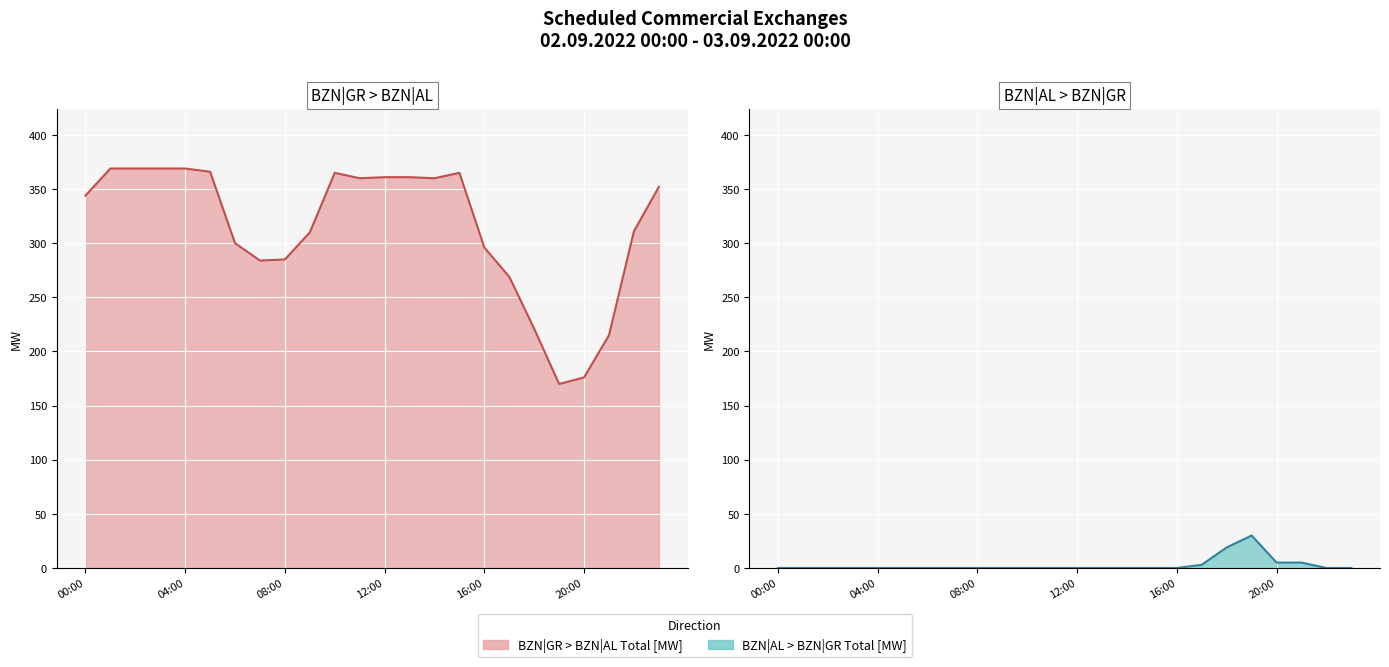

True or false: BZN|GR > BZN|AL Total [MW] has a value of 295 at 20:00.

False